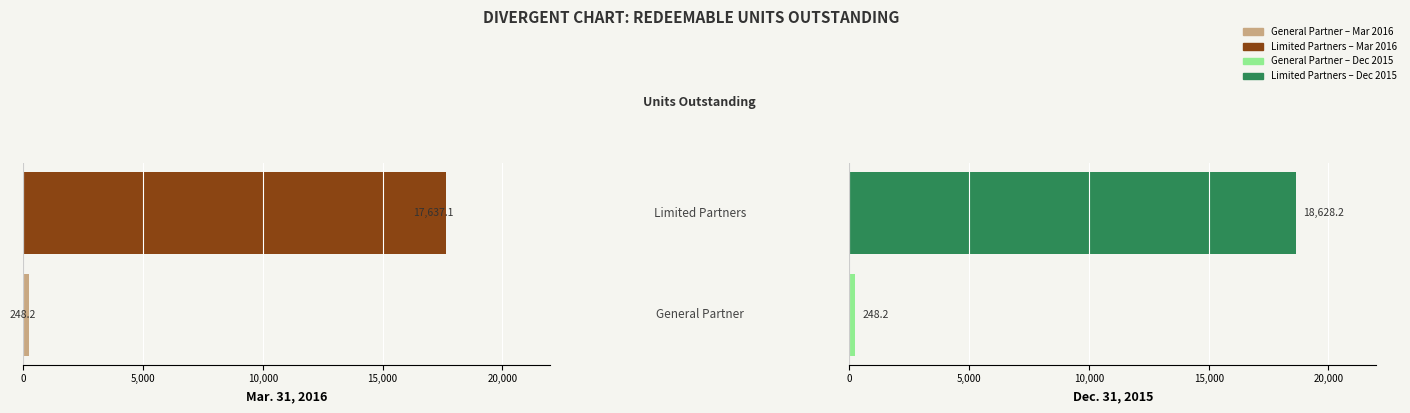

What is the average value of the Dec. 31, 2015 series?

9438.2